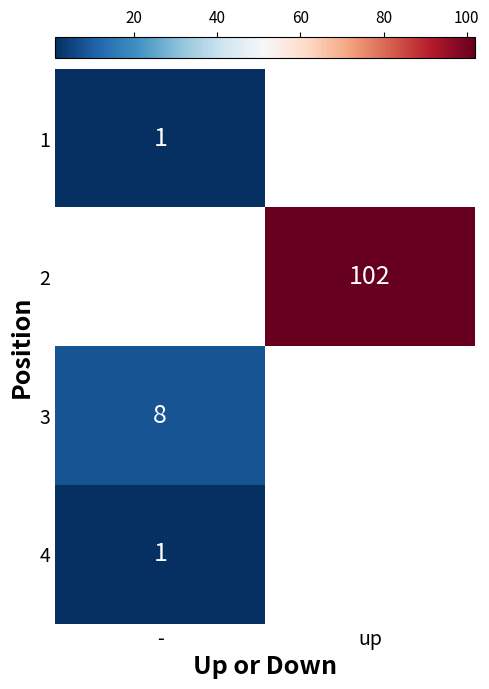

The value of 2 at up is 102. True or false?

True